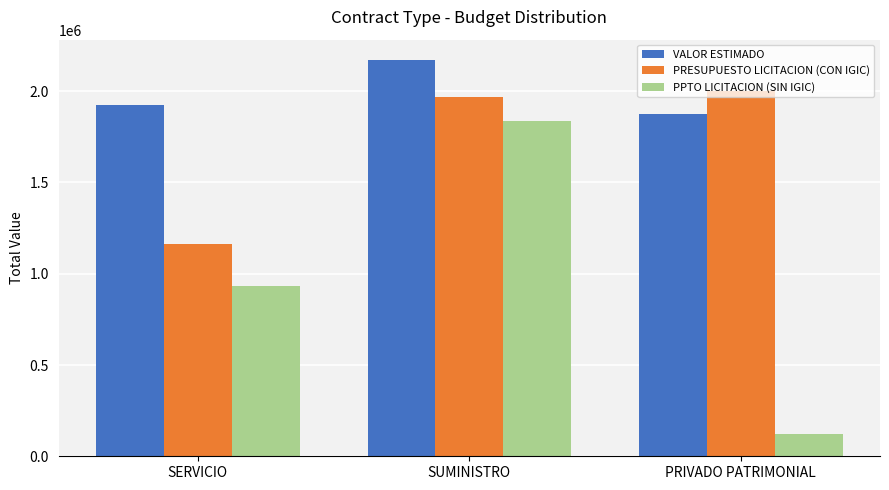

Reading left to right, extract all data points from this chart.

VALOR ESTIMADO: 1924556.1	2173808.0	1877934.3
PRESUPUESTO LICITACION (CON IGIC): 1162024.0	1966488.8	2000000.0
PPTO LICITACION (SIN IGIC): 934853.7	1837840.0	122065.7